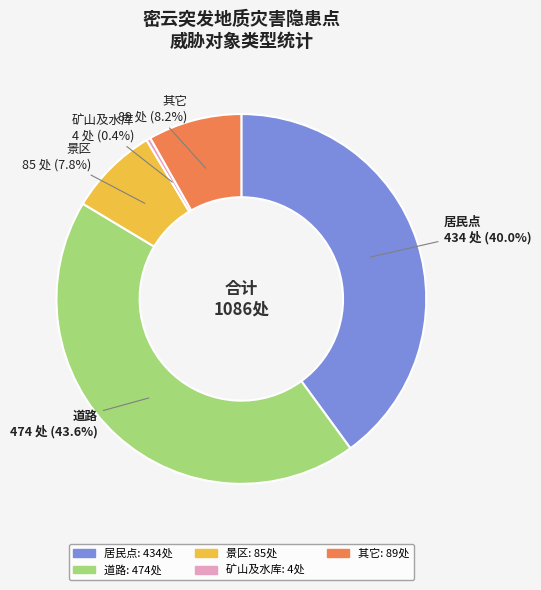

How many slices are in this pie chart?

5